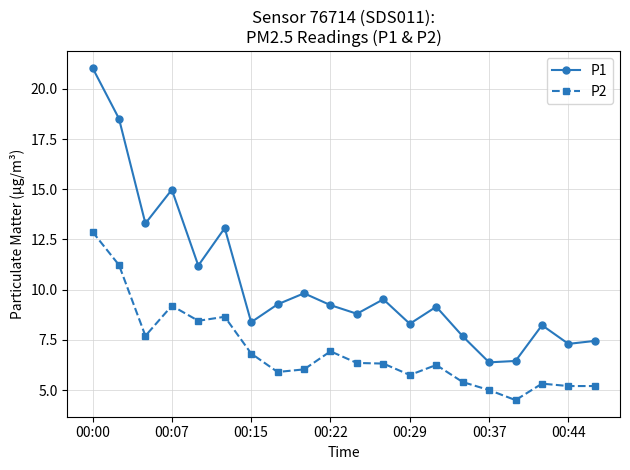

Which series has the largest total across all categories?

P1